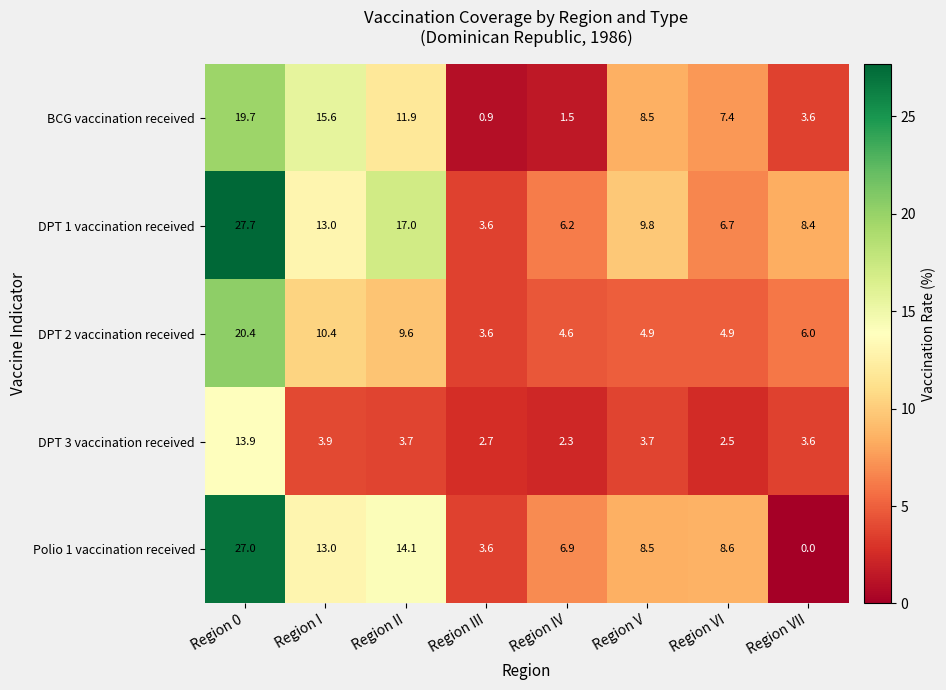

What is the difference between the maximum and minimum values in the DPT 2 vaccination received series?

16.8